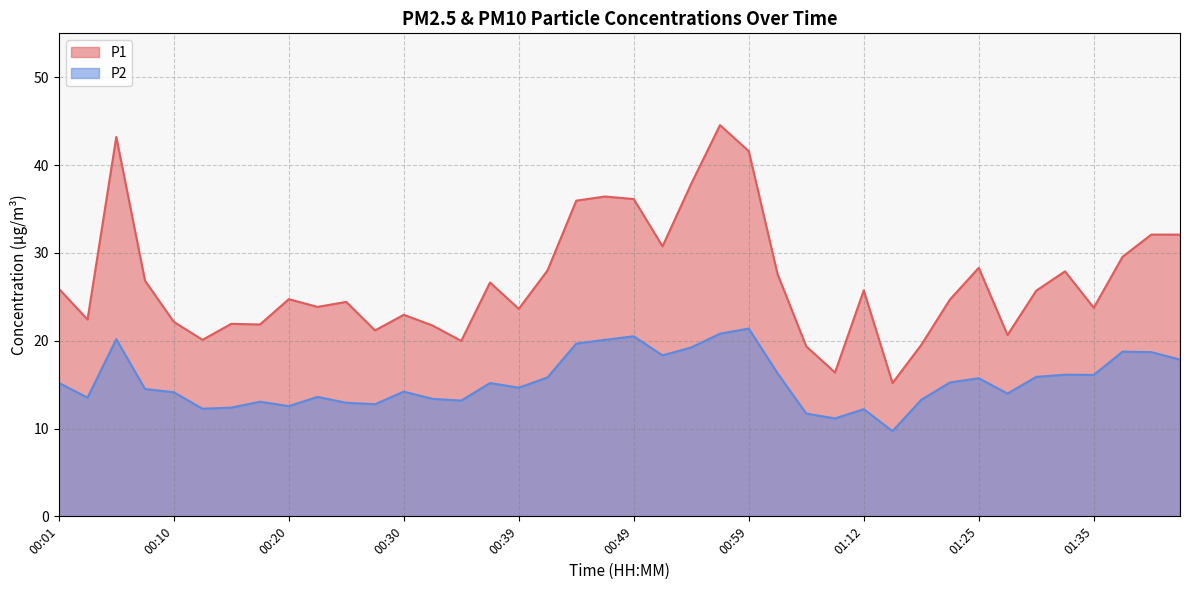

What is the average value of the P1 series?

26.8